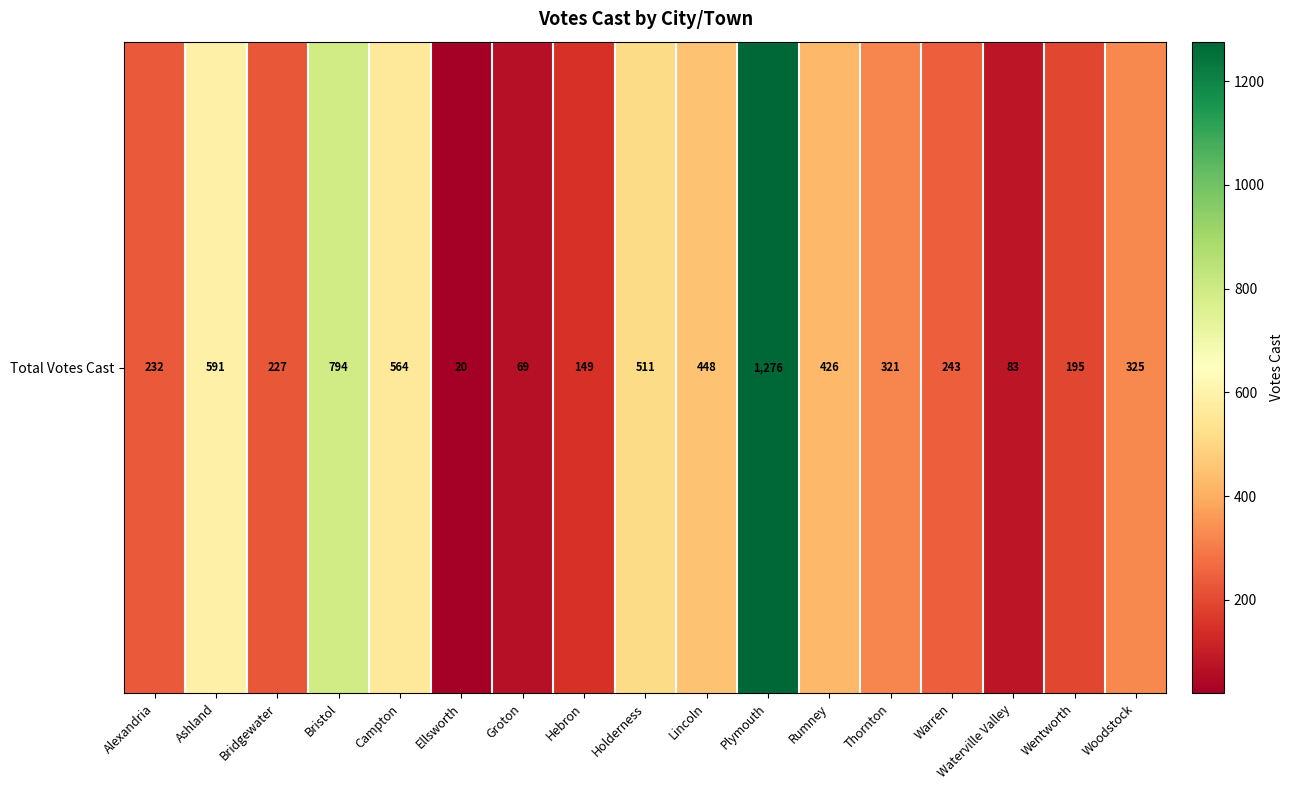

What is the maximum value shown in the chart?

1276